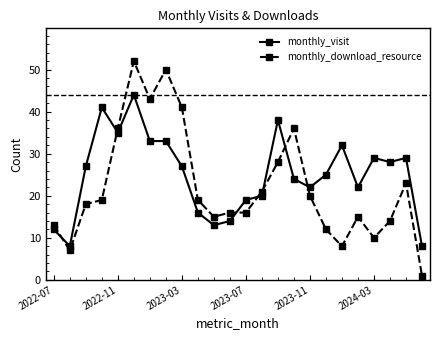

What is the value of the monthly_visit point at the 3rd from the left?

27